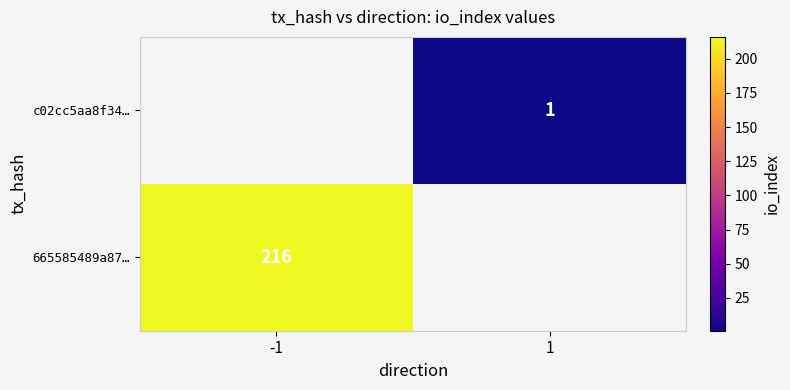

The 665585489a87… series shows 216 at -1. True or false?

True